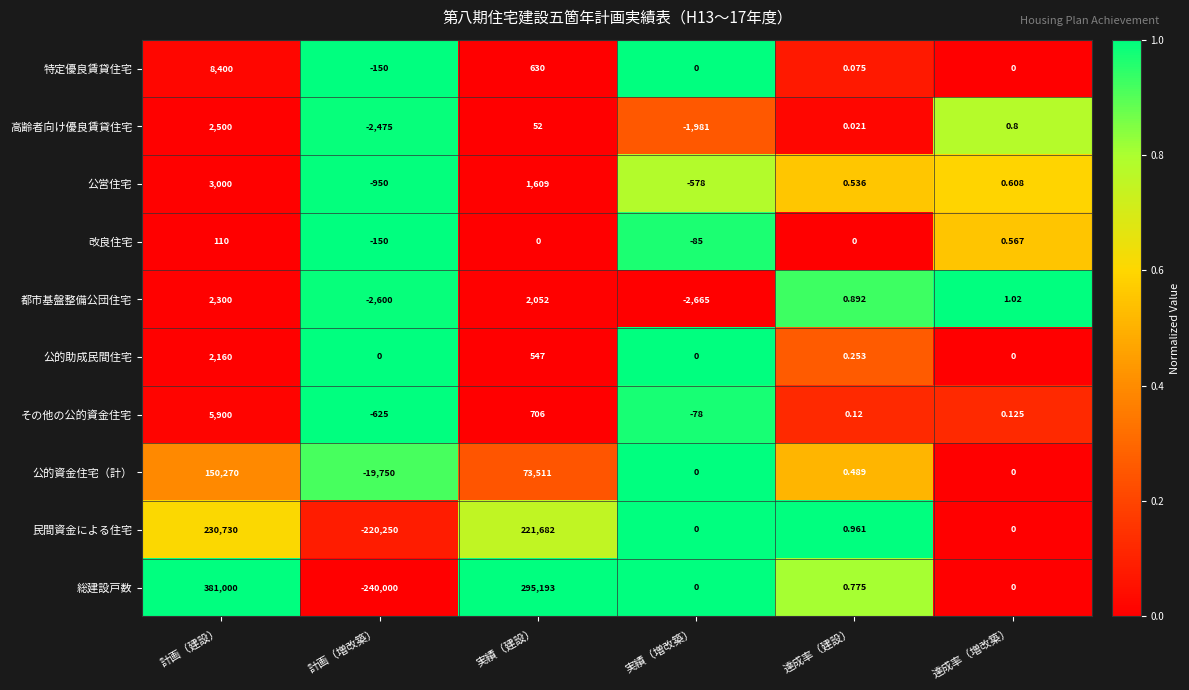

At which category does the chart reach its minimum across all series?

計画（増改築）